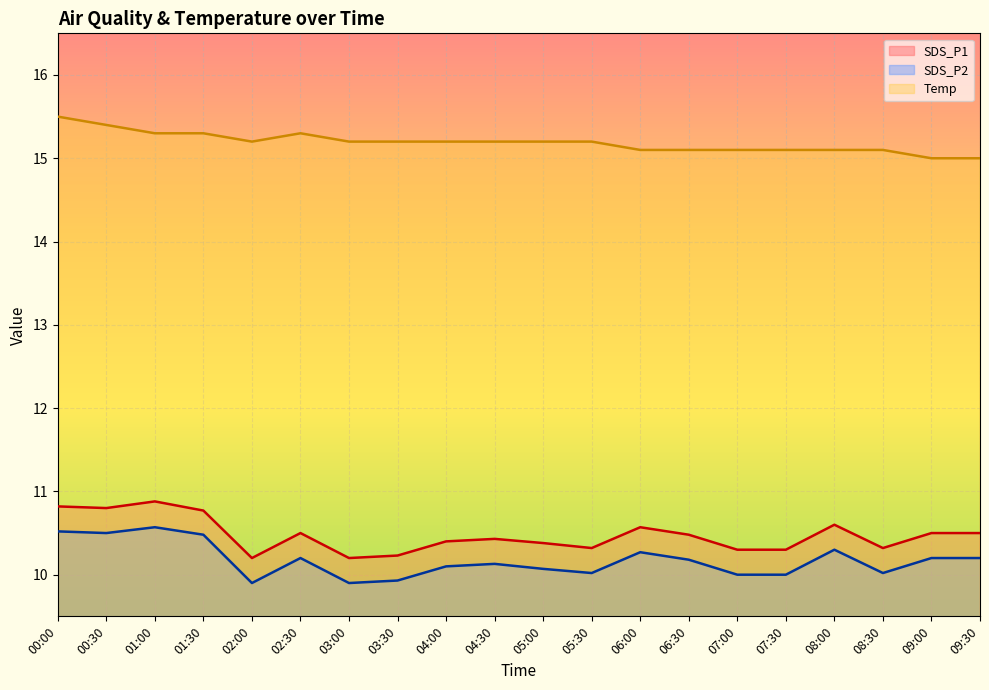

Reading left to right, list all the values displayed in this chart.

SDS_P1: 10.8	10.8	10.9	10.8	10.2	10.5	10.2	10.2	10.4	10.4	10.4	10.3	10.6	10.5	10.3	10.3	10.6	10.3	10.5	10.5
SDS_P2: 10.5	10.5	10.6	10.5	9.9	10.2	9.9	9.9	10.1	10.1	10.1	10.0	10.3	10.2	10.0	10.0	10.3	10.0	10.2	10.2
Temp: 15.5	15.4	15.3	15.3	15.2	15.3	15.2	15.2	15.2	15.2	15.2	15.2	15.1	15.1	15.1	15.1	15.1	15.1	15.0	15.0